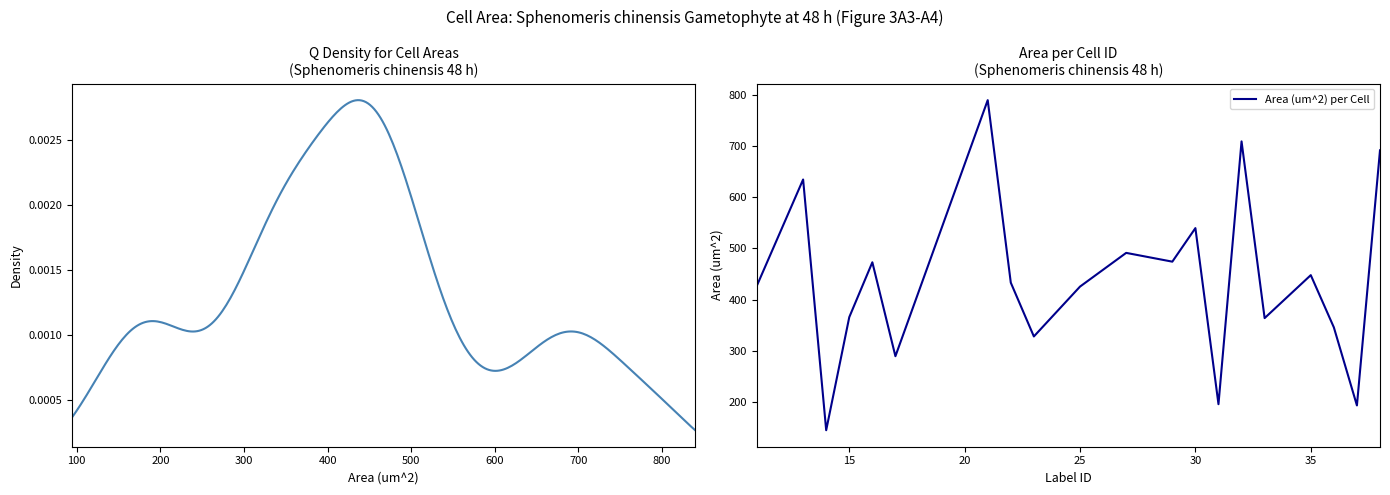

Reading left to right, list all the values displayed in this chart.

427.4	634.5	144.6	365.5	472.7	289.2	789.5	432.9	327.8	425.2	491.1	474.0	539.5	195.5	708.9	363.7	447.6	345.6	193.0	691.5